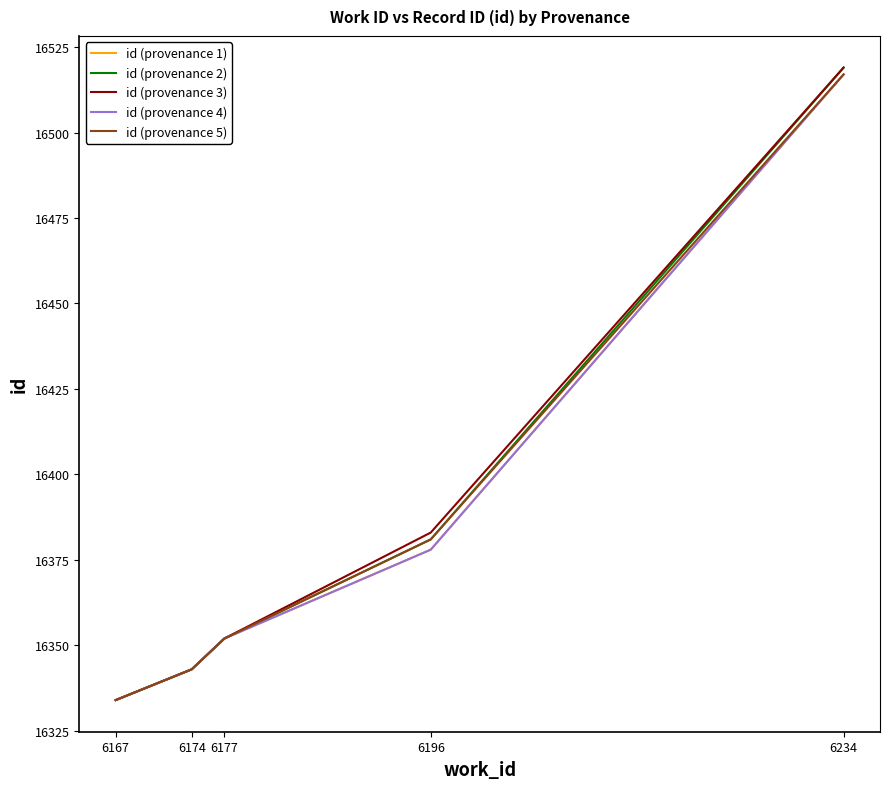

Does the chart display data point markers on the line(s)?

No